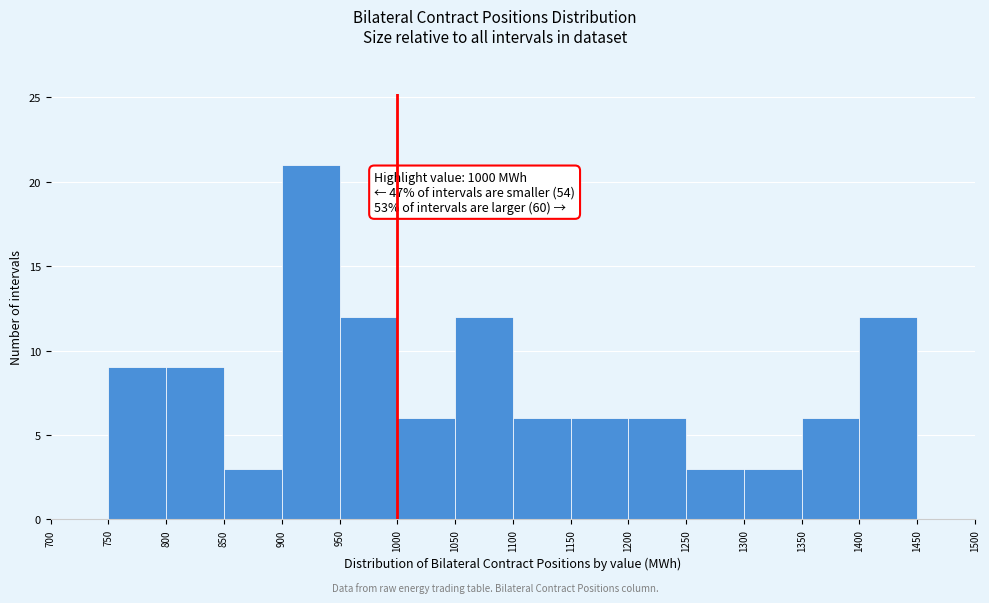

Which range on the x-axis has the tallest bar?

900 to 950